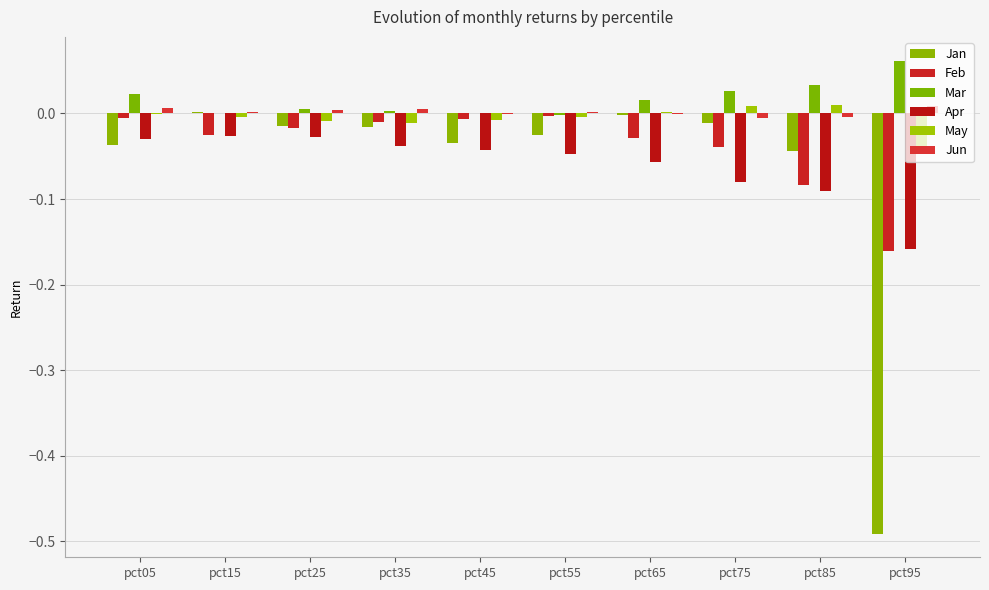

Are the bars horizontal?

No